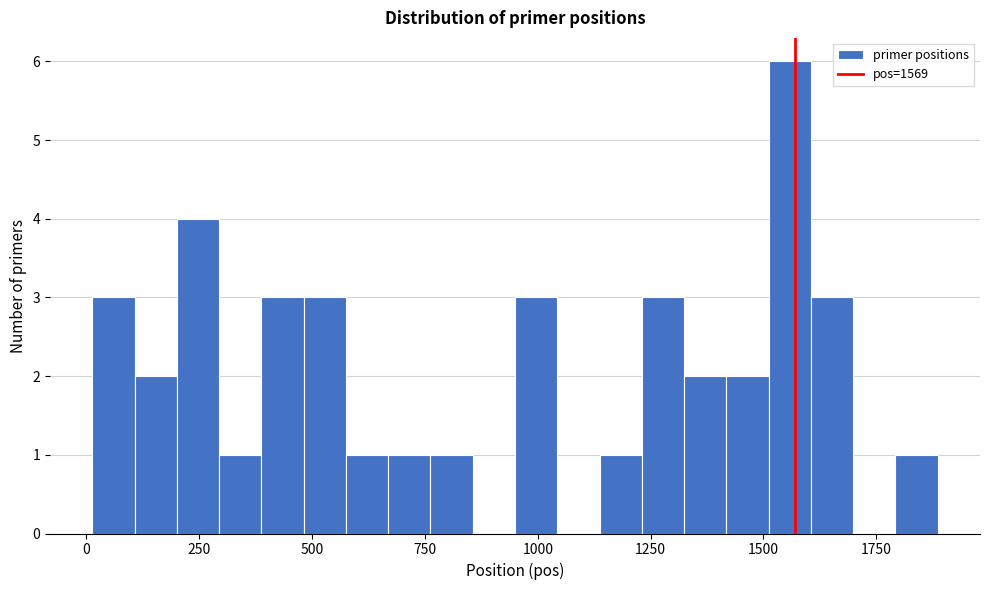

Read against the x-axis, roughly where is the centre of the tallest bar?

1550